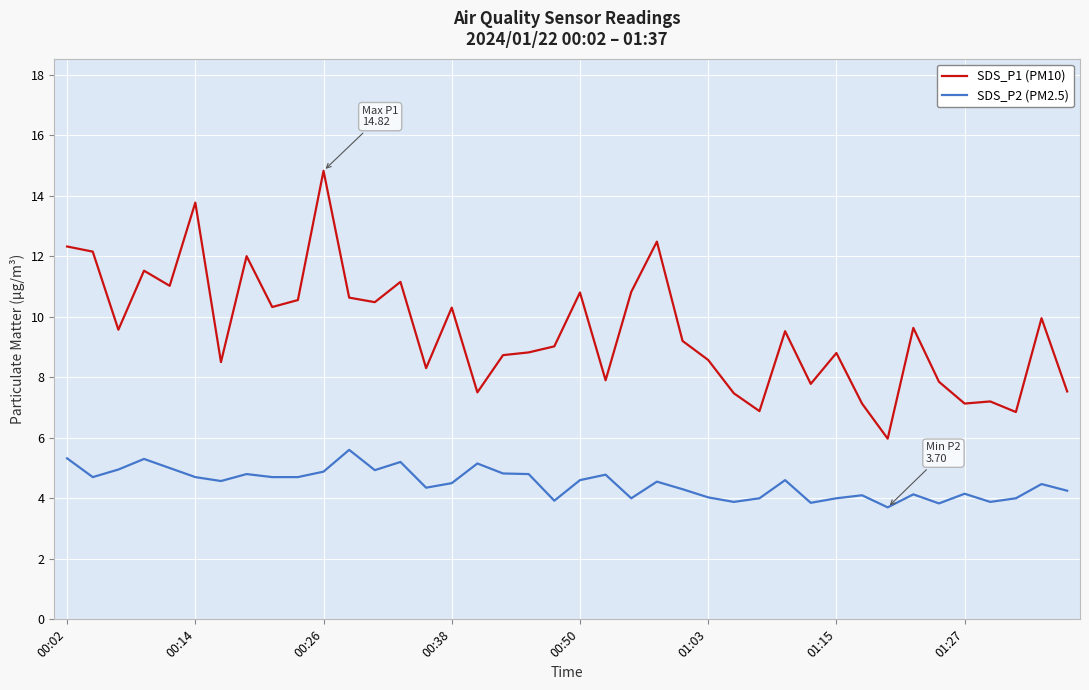

In SDS_P1 (PM10), how many points are lower than both neighbors (excluding endpoints)?

13